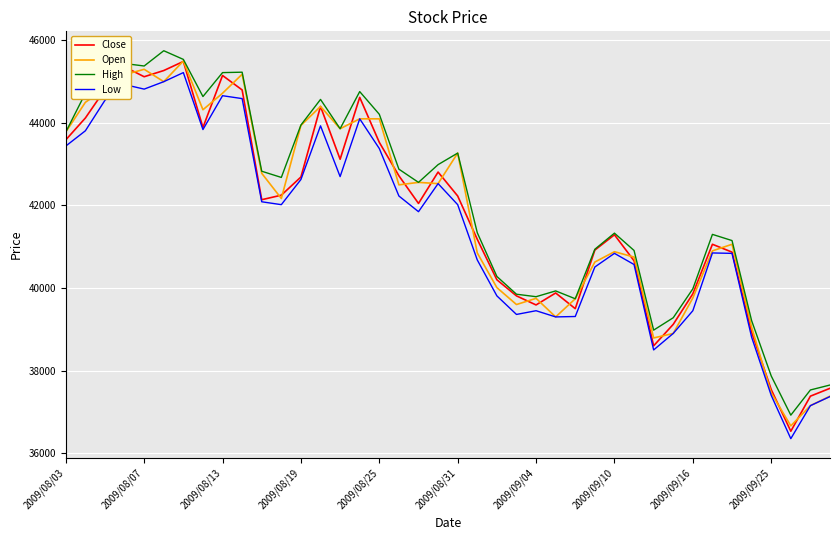

In High, how many points are higher than both neighbors (excluding endpoints)?

9